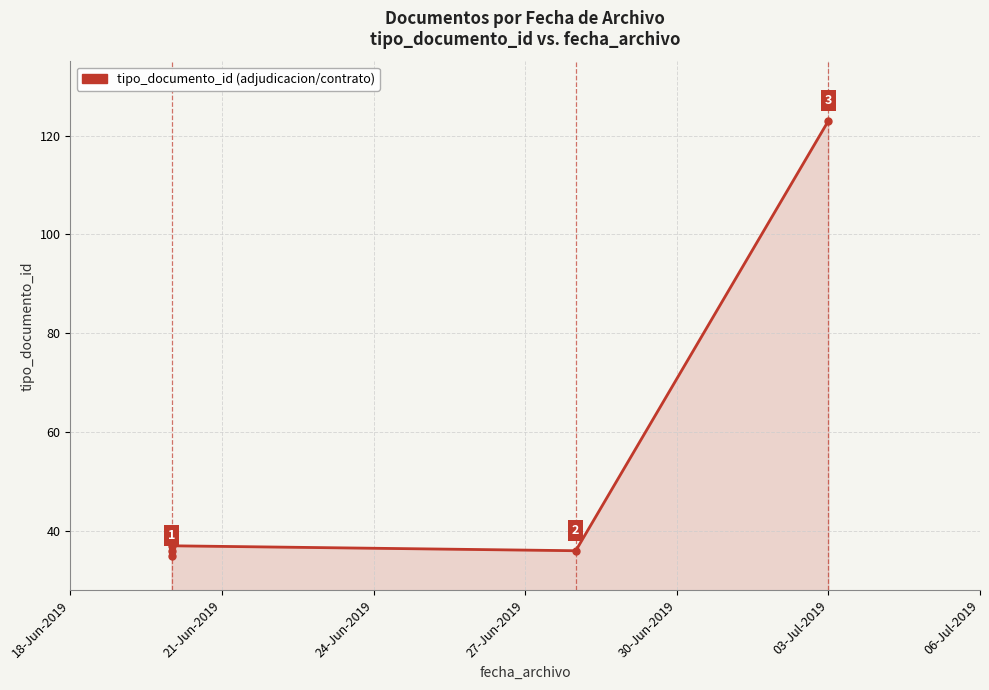

What is the label of the 7th point from the right?

18-Jun-2019